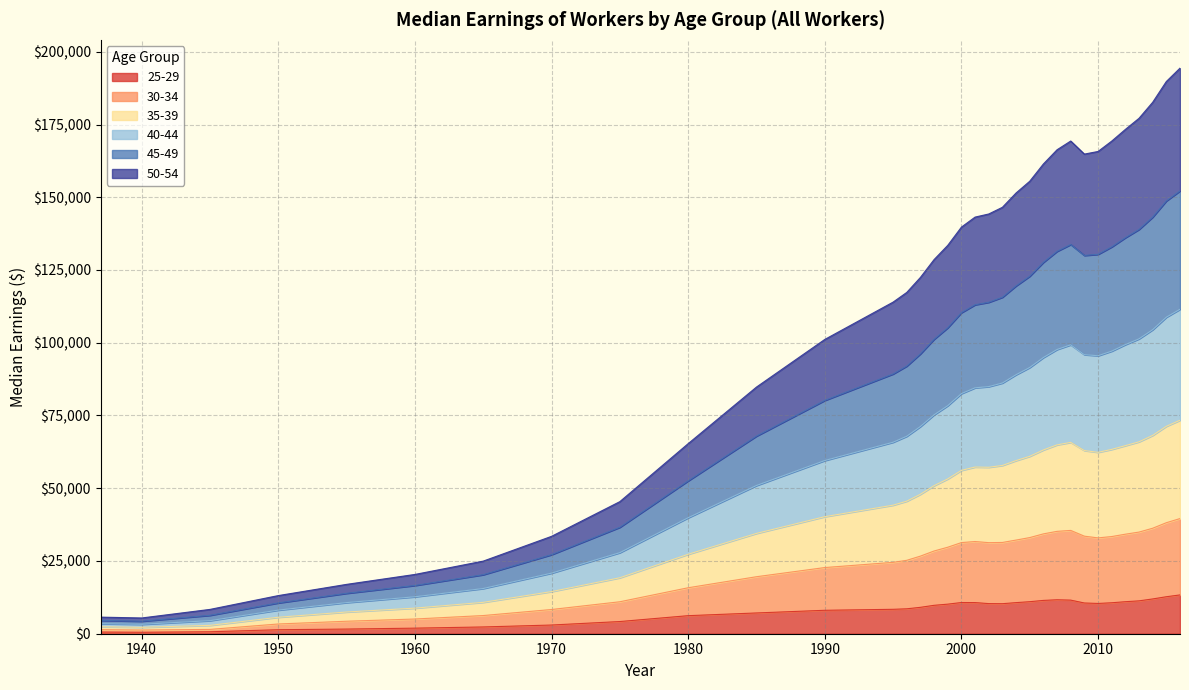

The value of 35-39 at 1937 is 3458. True or false?

True